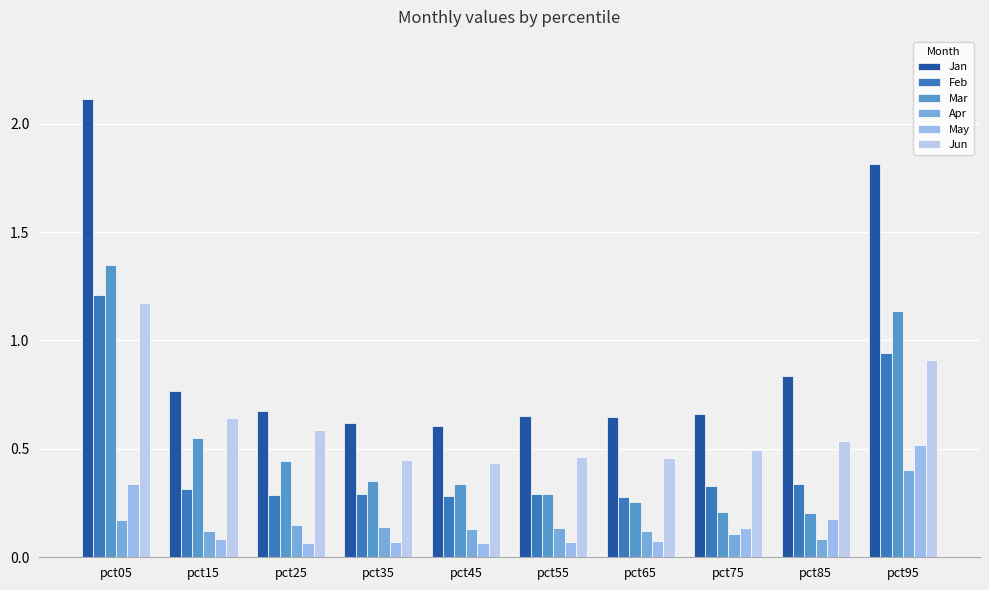

How many Jan values are between 0 and 1?

8